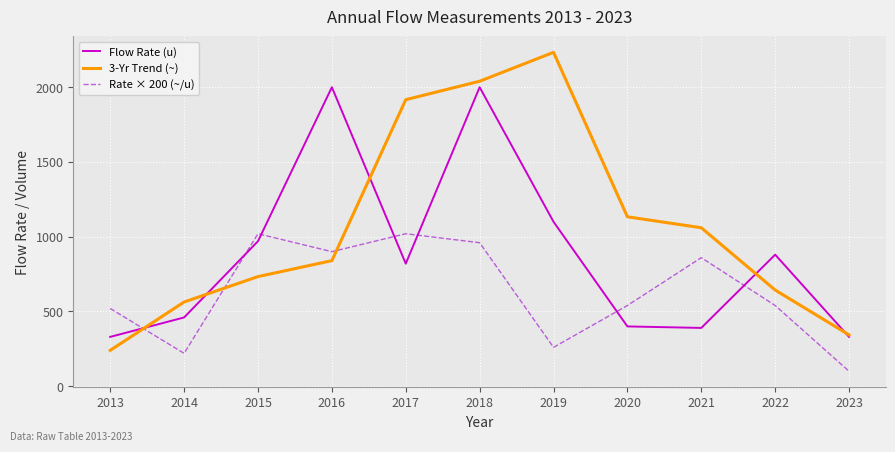

What is the spread (max minus min) of values at 2014?

343.3